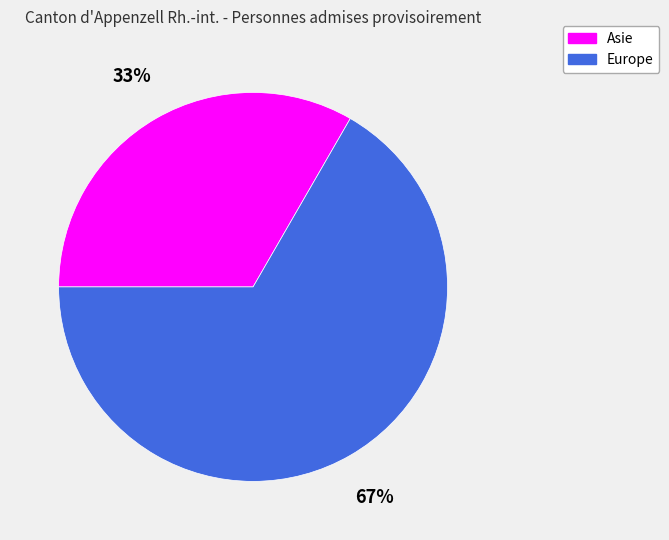

Which category has the smallest portion of the pie?

Asie